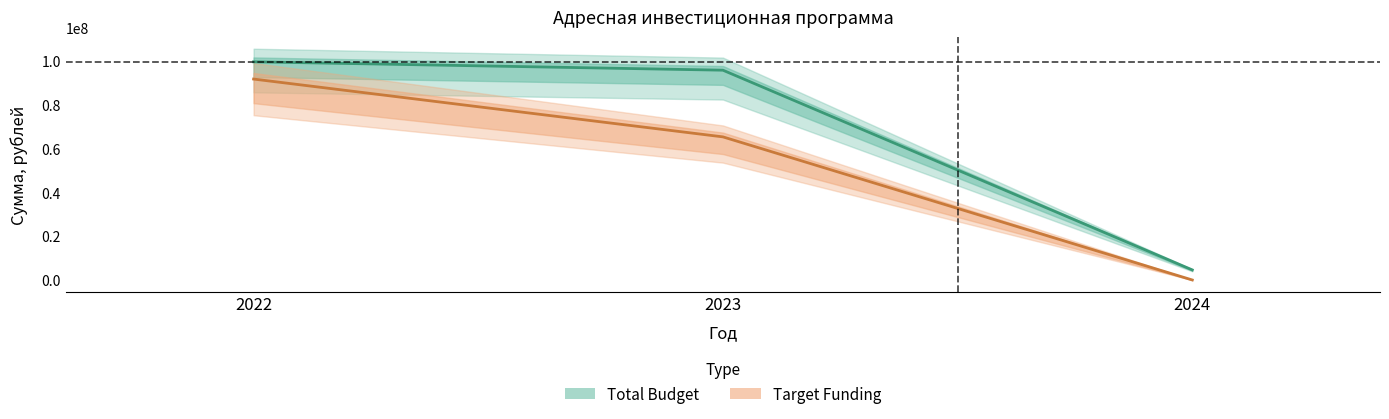

The value of Target Funding at 2024 is 32454467.5. True or false?

False